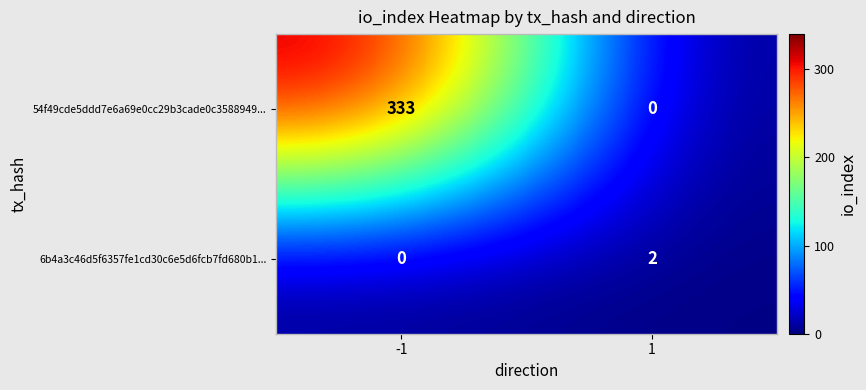

Reading left to right, transcribe all the data shown in this chart.

54f49cde5ddd7e6a69e0cc29b3cade0c3588949...: 333	0
6b4a3c46d5f6357fe1cd30c6e5d6fcb7fd680b1...: 0	2